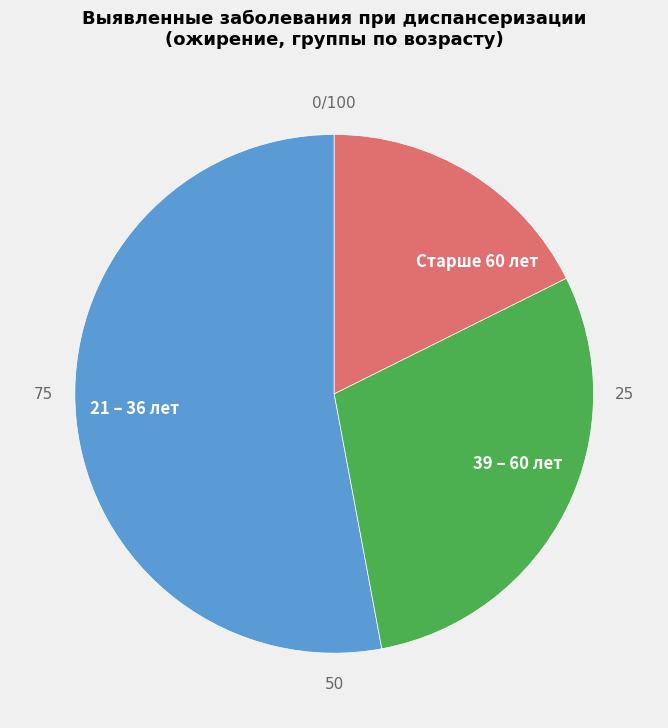

Rank the categories by value from highest to lowest.

21 – 36 лет, 39 – 60 лет, Старше 60 лет